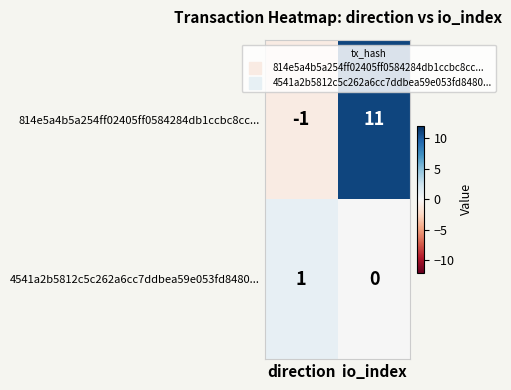

Which category has the lowest value across all series?

direction